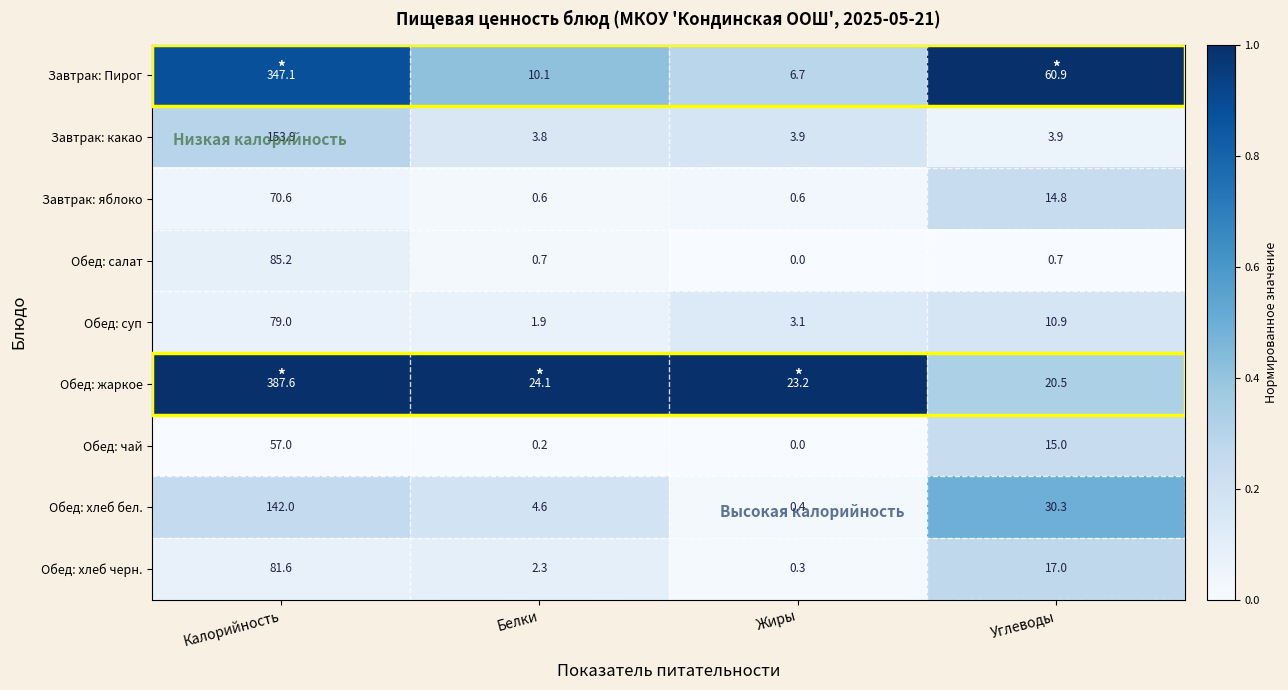

At which label does Обед: чай first exceed 15?

Калорийность